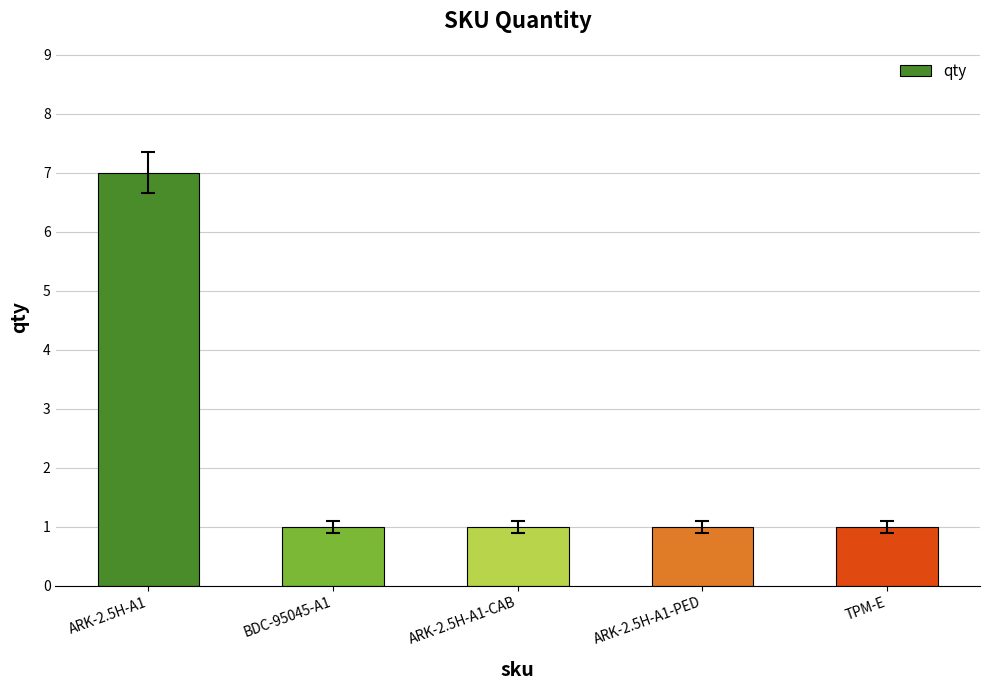

Approximately how many times larger is the value at ARK-2.5H-A1 compared to TPM-E?

7.0